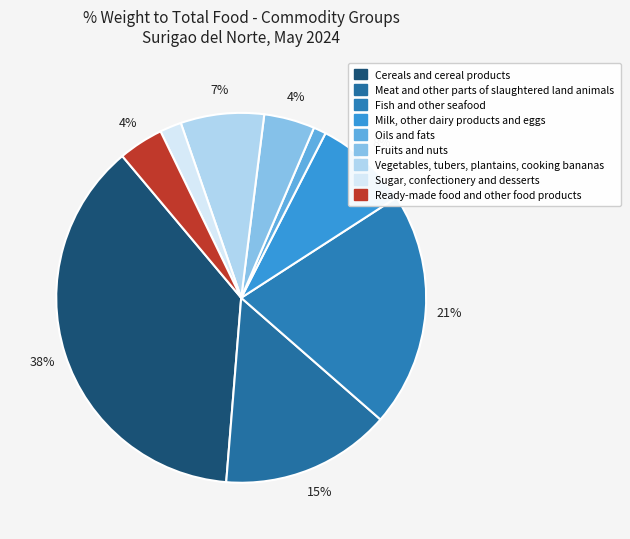

Which category has the smallest portion of the pie?

Oils and fats